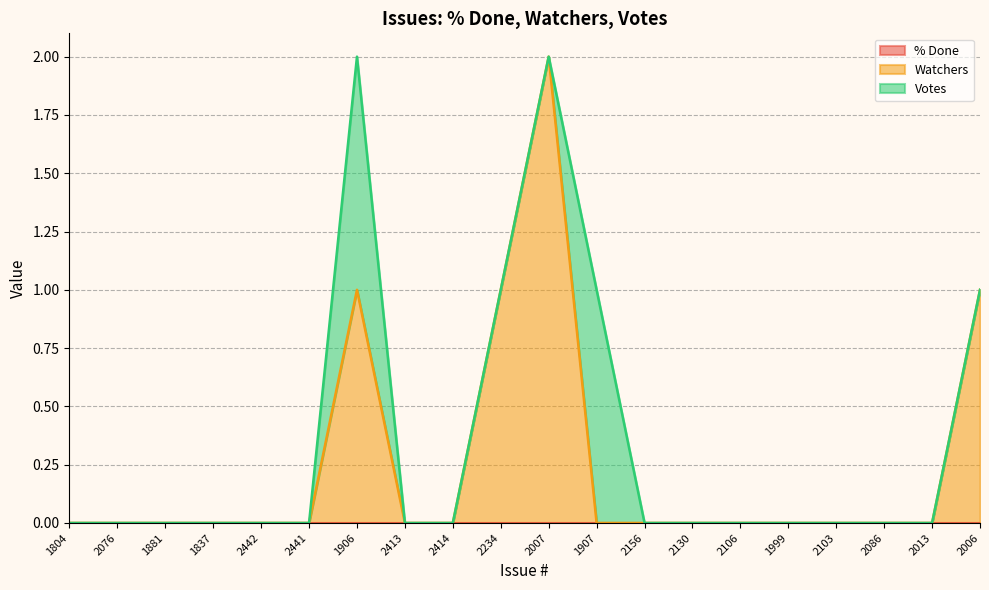

Reading left to right, transcribe all the data shown in this chart.

% Done: 0	0	0	0	0	0	0	0	0	0	0	0	0	0	0	0	0	0	0	0
Watchers: 0	0	0	0	0	0	1	0	0	1	2	0	0	0	0	0	0	0	0	1
Votes: 0	0	0	0	0	0	1	0	0	0	0	1	0	0	0	0	0	0	0	0